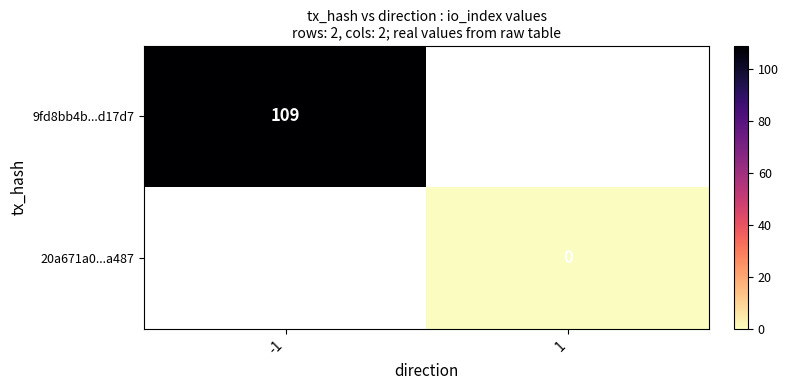

Rank the series at -1 from highest to lowest value.

9fd8bb4b...d17d7, 20a671a0...a487